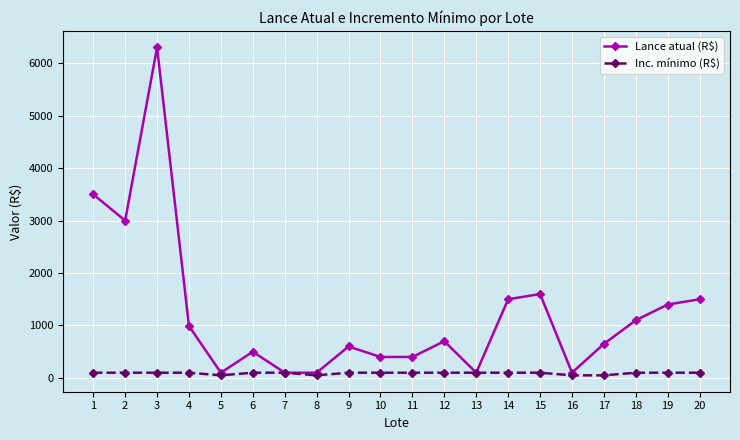

Does the chart display data point markers on the line(s)?

Yes